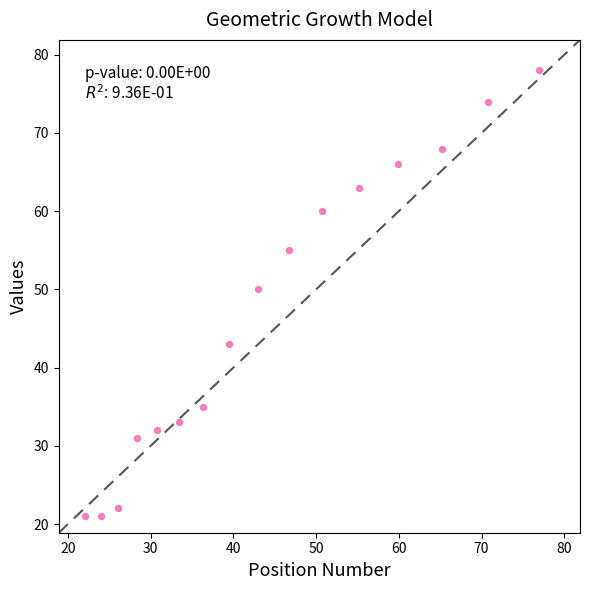

What is the range of Y values (max minus min)?

57